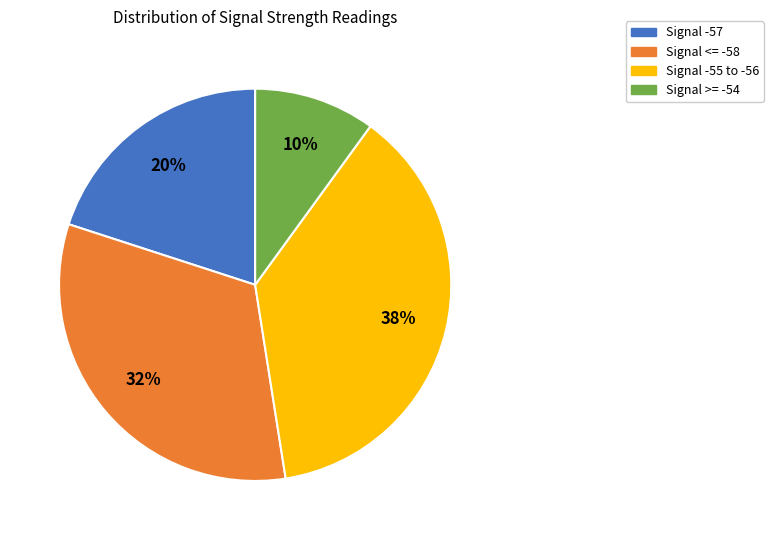

How many segments does this pie chart have?

4